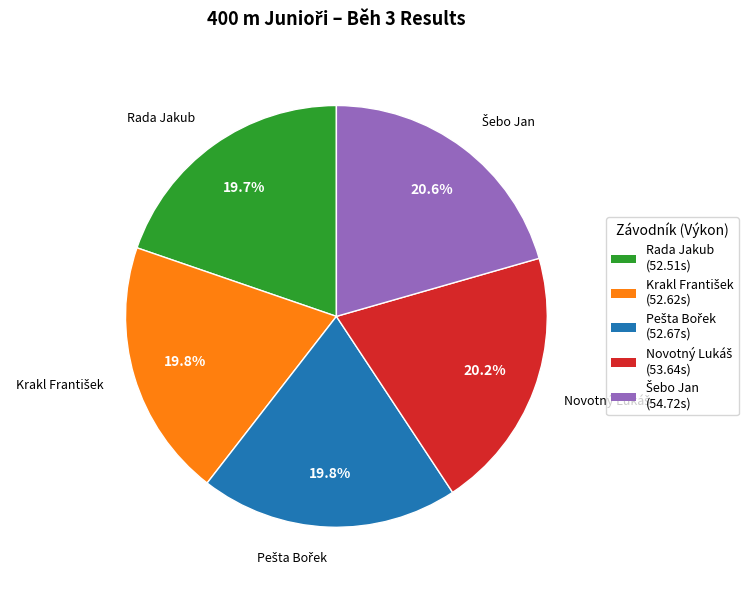

Is there any slice that represents more than half of the pie?

No